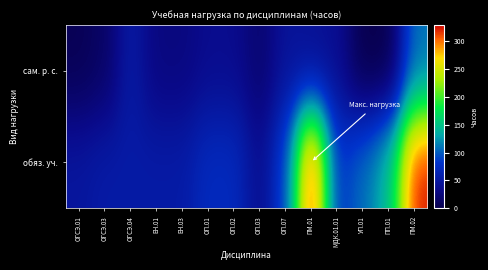

At which category does the chart reach its minimum across all series?

УП.01